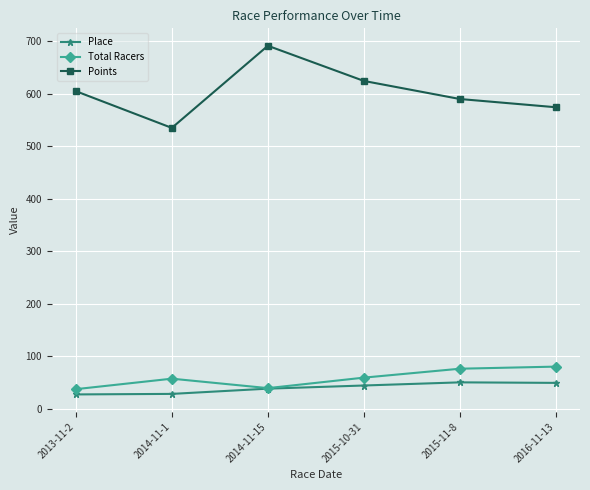

True or false: Total Racers has more than 2 interior local peaks.

False